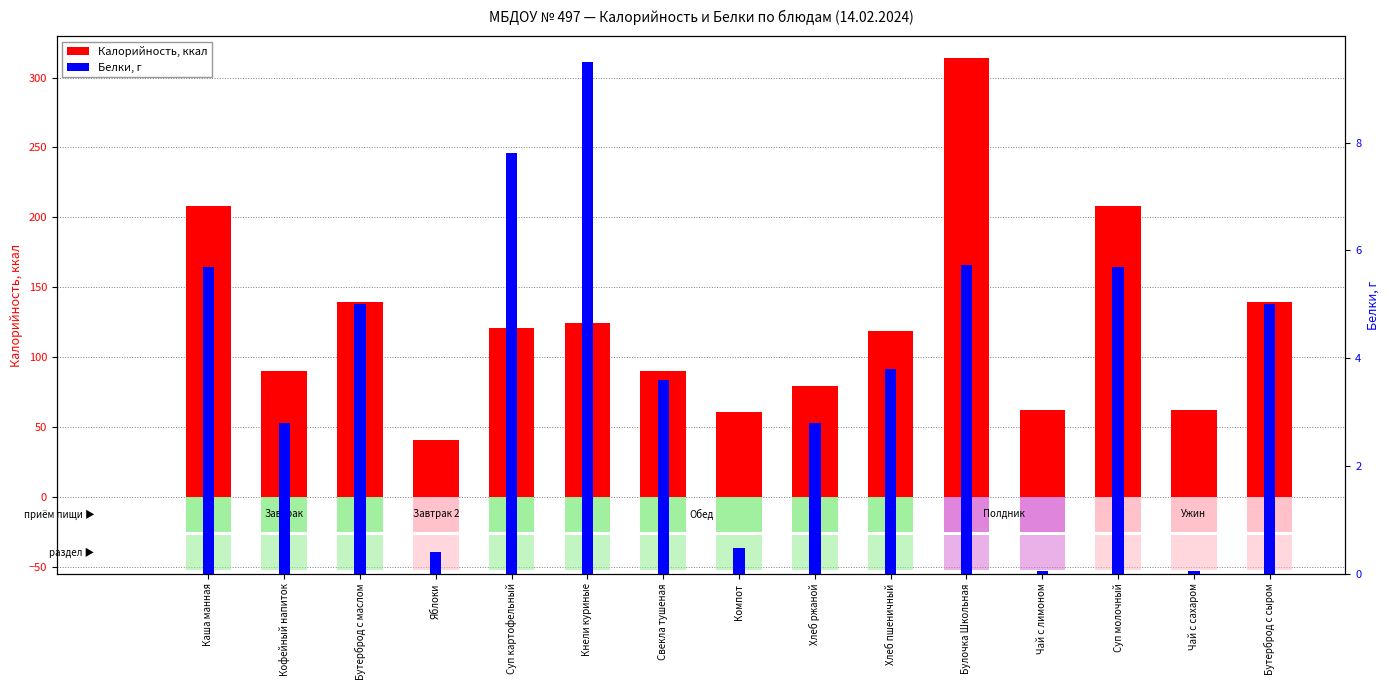

At Яблоки, list the series in order from smallest to largest.

Белки, Калорийность